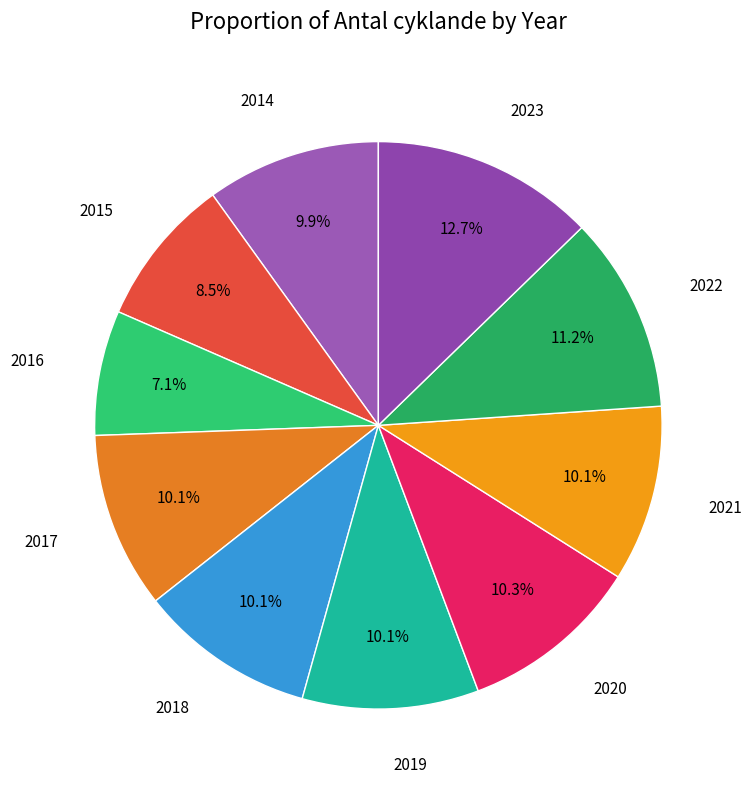

To the nearest percent, what percentage of the pie is 2018?

10%